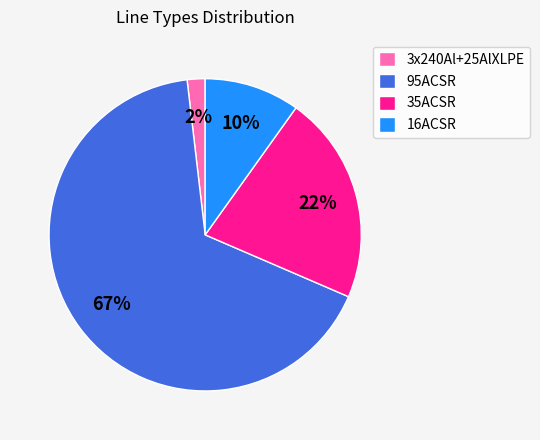

Rank the categories by value from highest to lowest.

95ACSR, 35ACSR, 16ACSR, 3x240Al+25AlXLPE